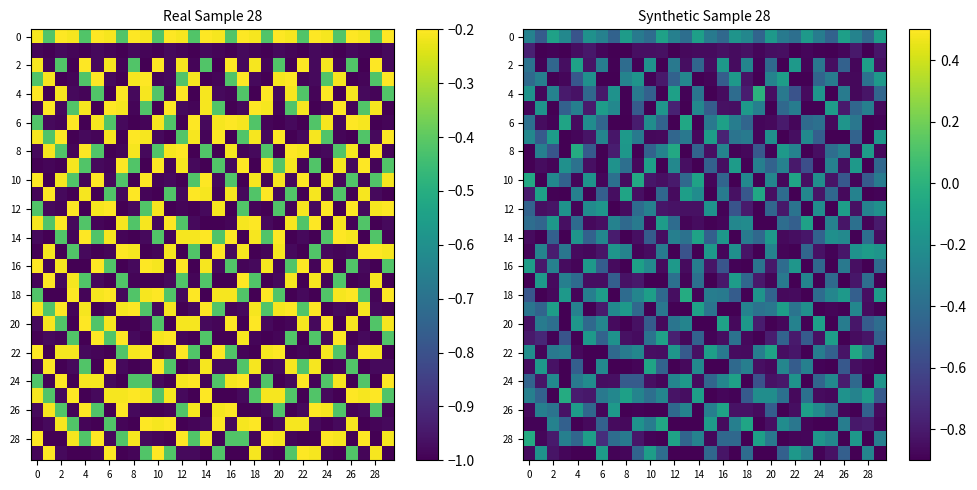

What is the difference between the maximum and second lowest values in the 12 series?

0.8